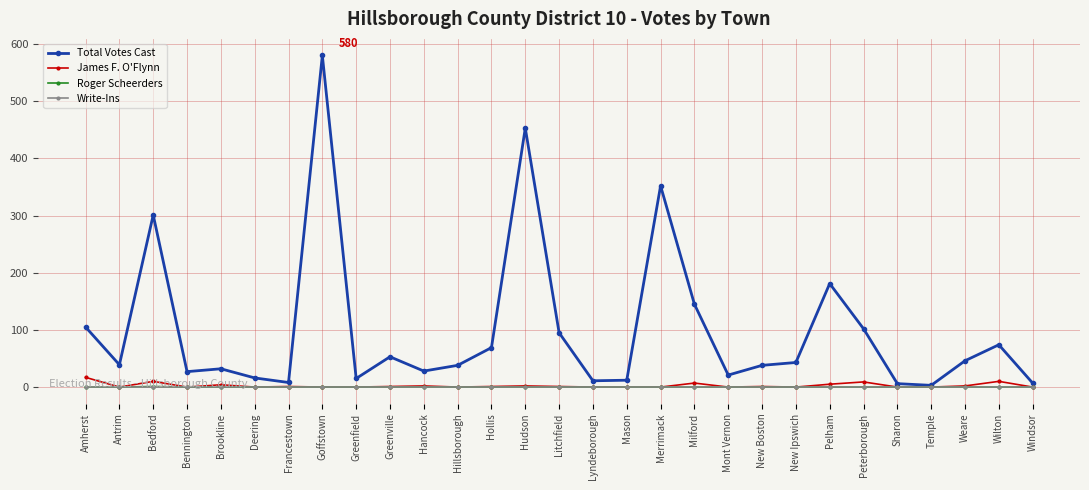

How many lines are shown in the chart?

4